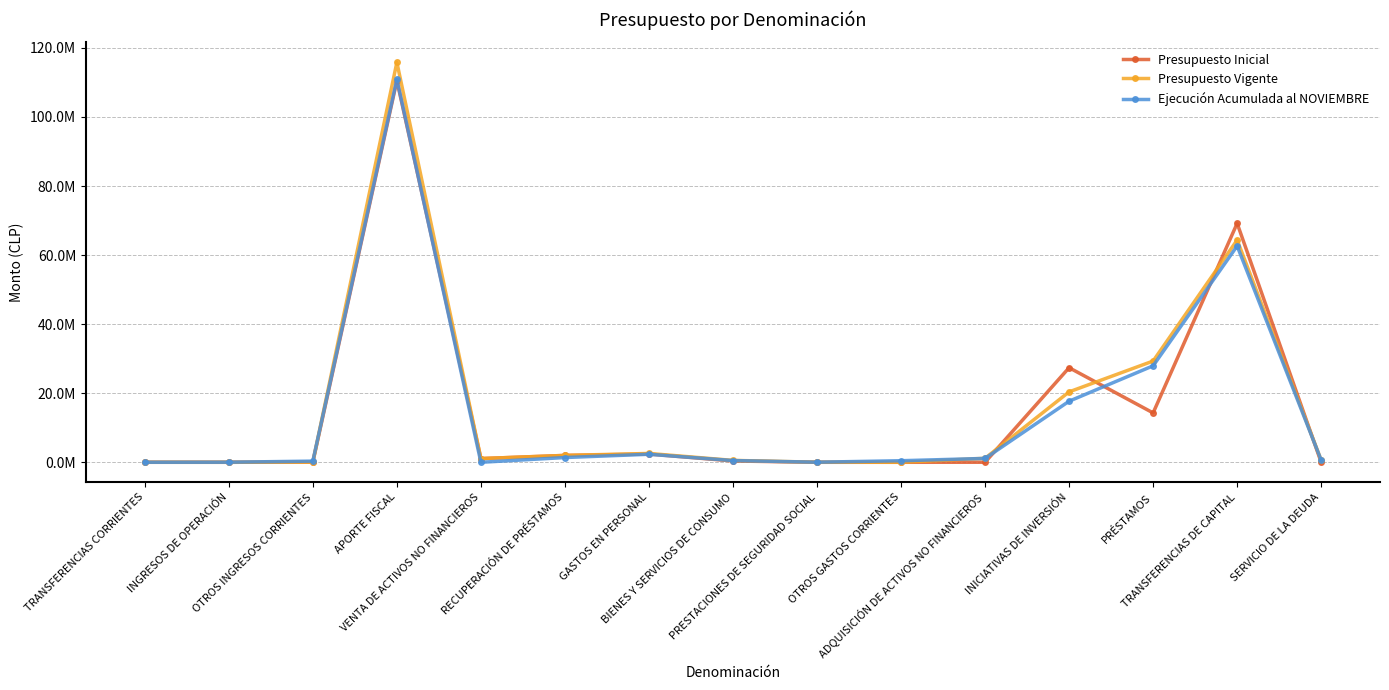

In Ejecución Acumulada al NOVIEMBRE, how many points are lower than both neighbors (excluding endpoints)?

2